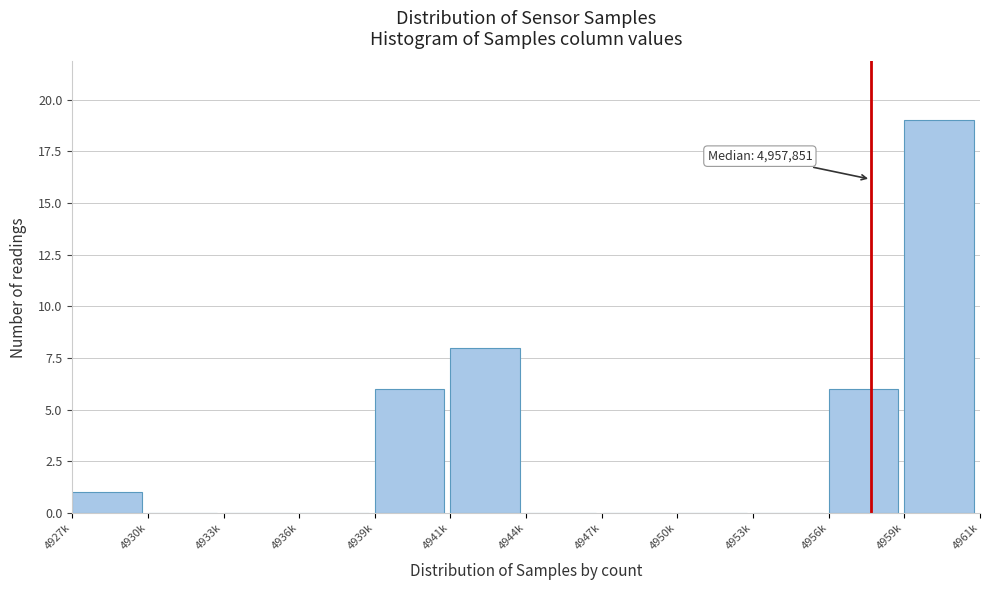

Reading left to right, transcribe all the data shown in this chart.

4927k=1	4930k=0	4933k=0	4936k=0	4939k=6	4941k=8	4944k=0	4947k=0	4950k=0	4953k=0	4956k=6	4959k=19